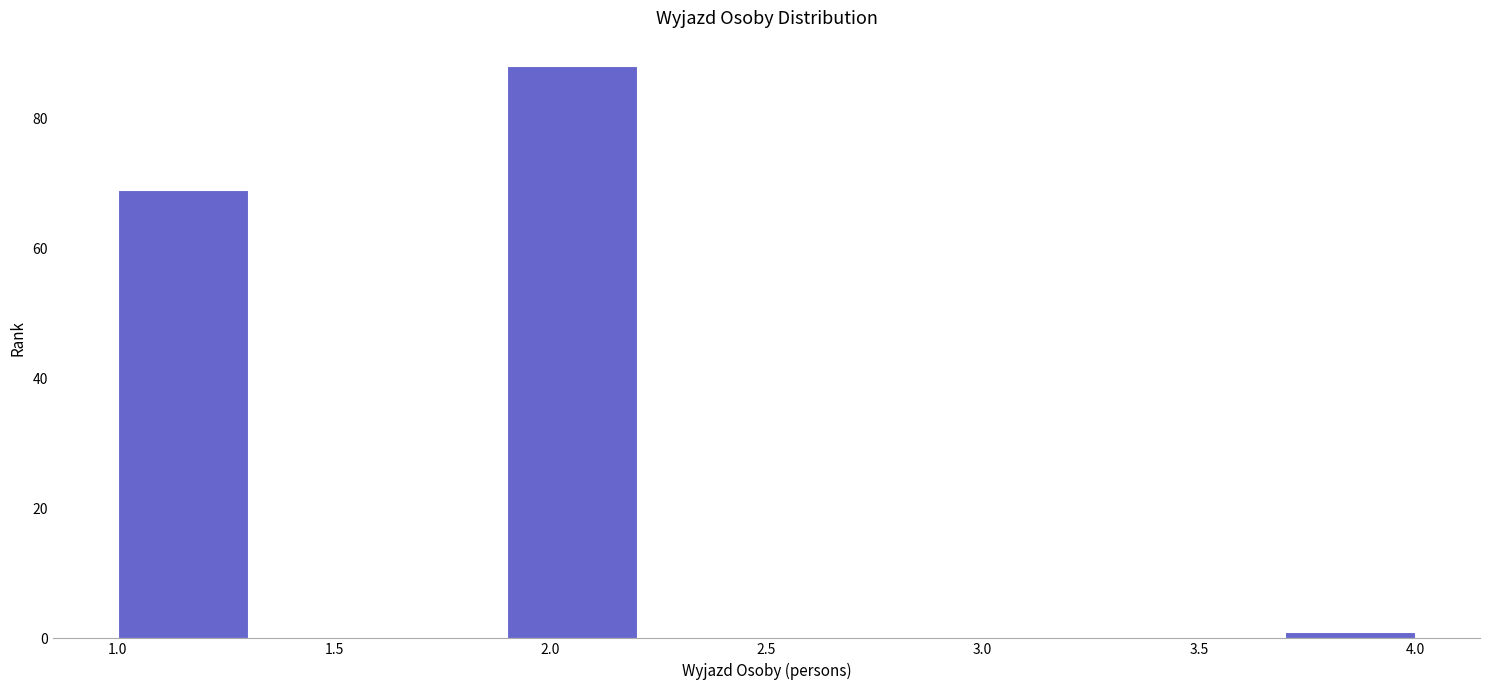

Reading left to right, list every bar in this chart as the range it spans on the x-axis followed by its height. The values are not printed on the chart, so give them approximately, as read against the axis.

1.0 to 1.3: 70
1.3 to 1.6: 0
1.6 to 1.9: 0
1.9 to 2.2: 88
2.2 to 2.5: 0
2.5 to 2.8: 0
2.8 to 3.1: 0
3.1 to 3.4: 0
3.4 to 3.7: 0
3.7 to 4.0: under 2